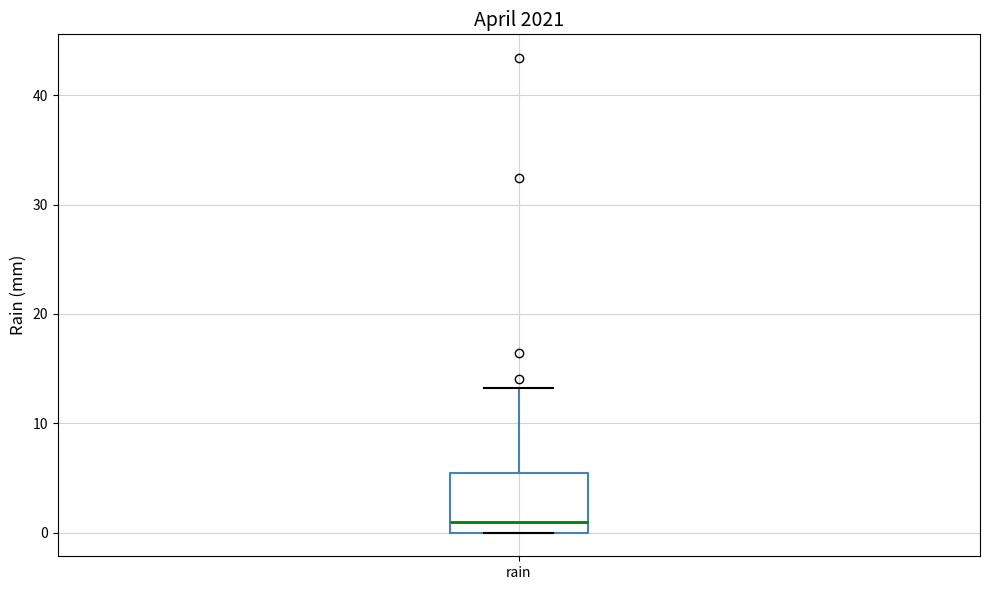

Read this box plot against the y-axis: the position of the median line, the range covered by the box, and the ends of both whiskers. The values are not printed on the chart, so give them approximately, as read against the axis.

median 1, box 0 to 5, whiskers 0 to 13